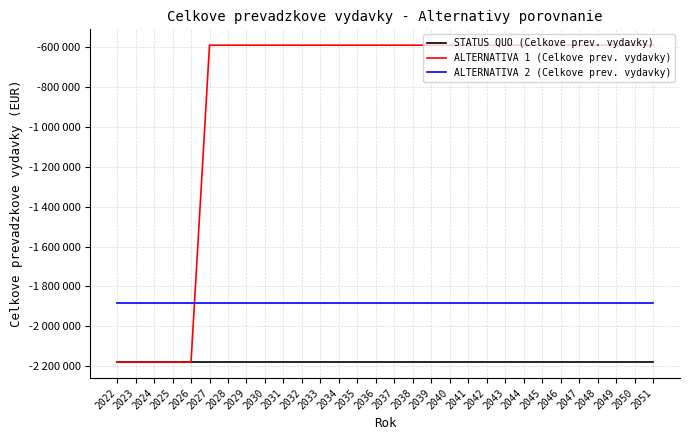

Rank the series by their maximum value, from highest to lowest.

ALTERNATIVA 1 (Celkove prev. vydavky), ALTERNATIVA 2 (Celkove prev. vydavky), STATUS QUO (Celkove prev. vydavky)